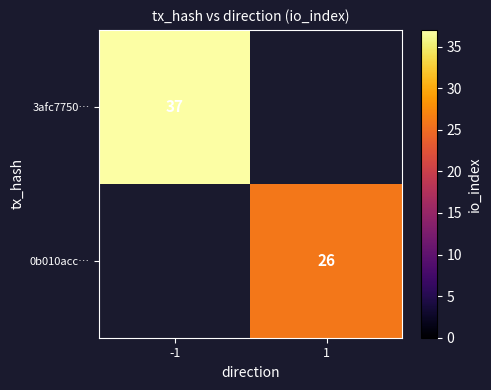

Is it true that 0b010acc… equals 26 at 1?

True